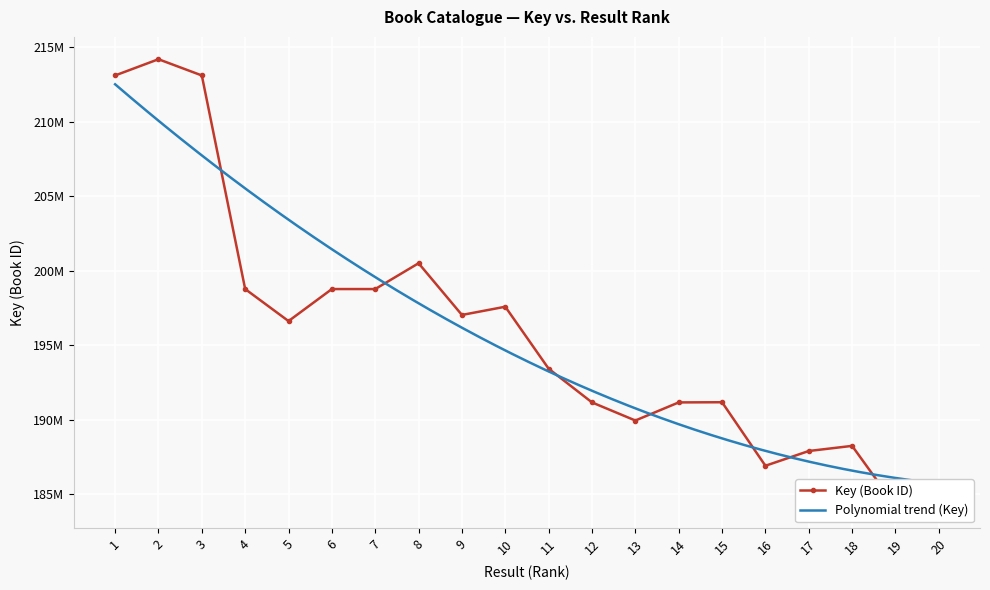

At which category does the data reach its first local peak?

2